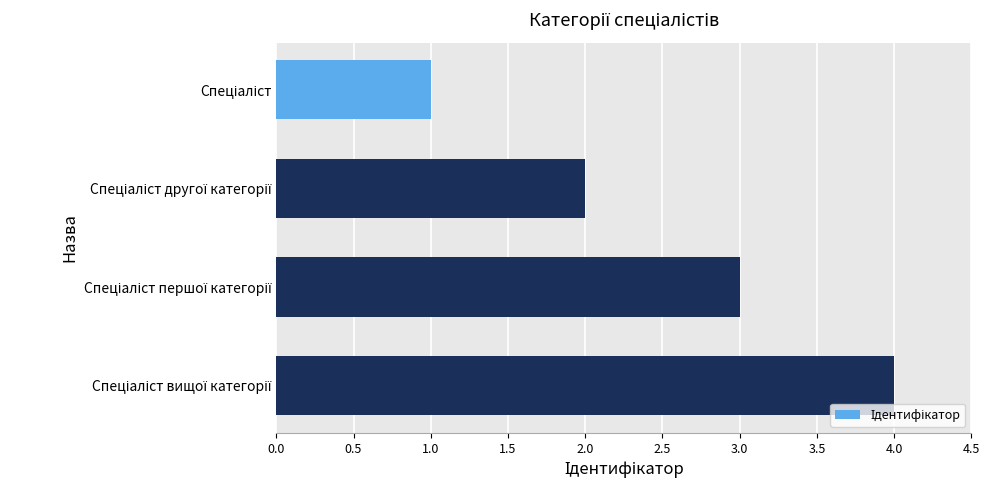

What is the maximum value shown in the chart?

4